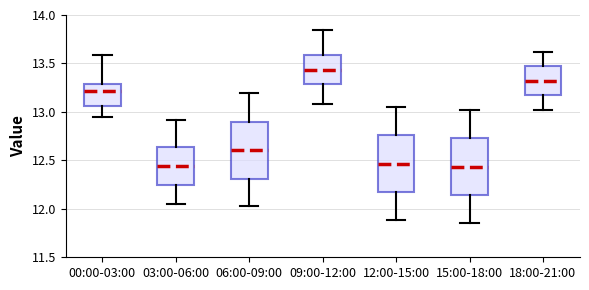

Where does the upper whisker of the box for 15:00-18:00 end on the y-axis? The values are not printed on the chart, so give them approximately, as read against the axis.

13.00